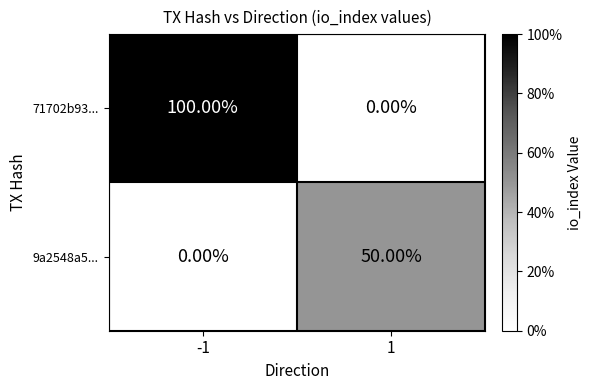

What is the difference between the maximum and minimum values in the 71702b93... series?

100